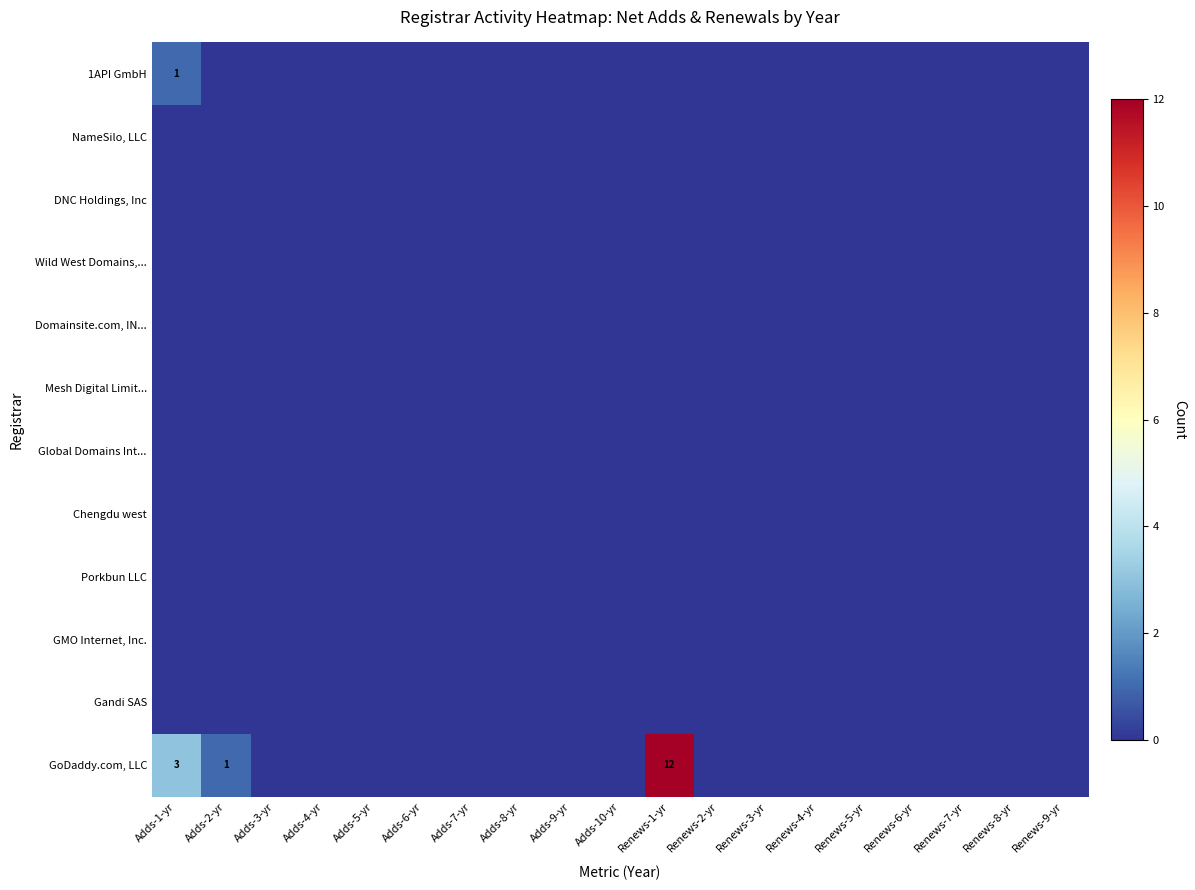

List the labels in order of 1API GmbH value, smallest first.

Adds-2-yr, Adds-3-yr, Adds-4-yr, Adds-5-yr, Adds-6-yr, Adds-7-yr, Adds-8-yr, Adds-9-yr, Adds-10-yr, Renews-1-yr, Renews-2-yr, Renews-3-yr, Renews-4-yr, Renews-5-yr, Renews-6-yr, Renews-7-yr, Renews-8-yr, Renews-9-yr, Adds-1-yr